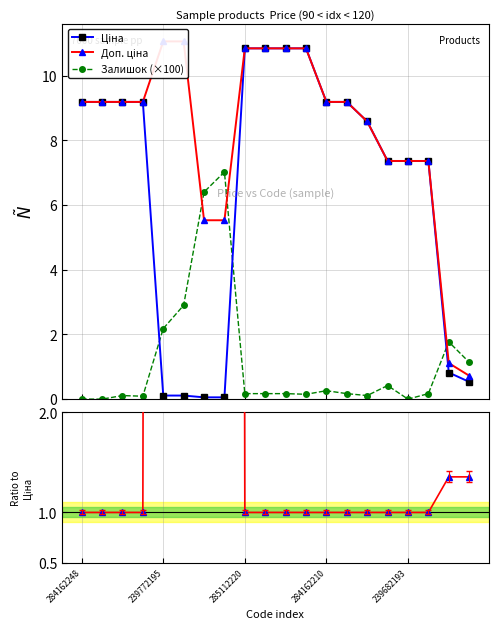

What is the sum of all Доп. ціна values?

164.1